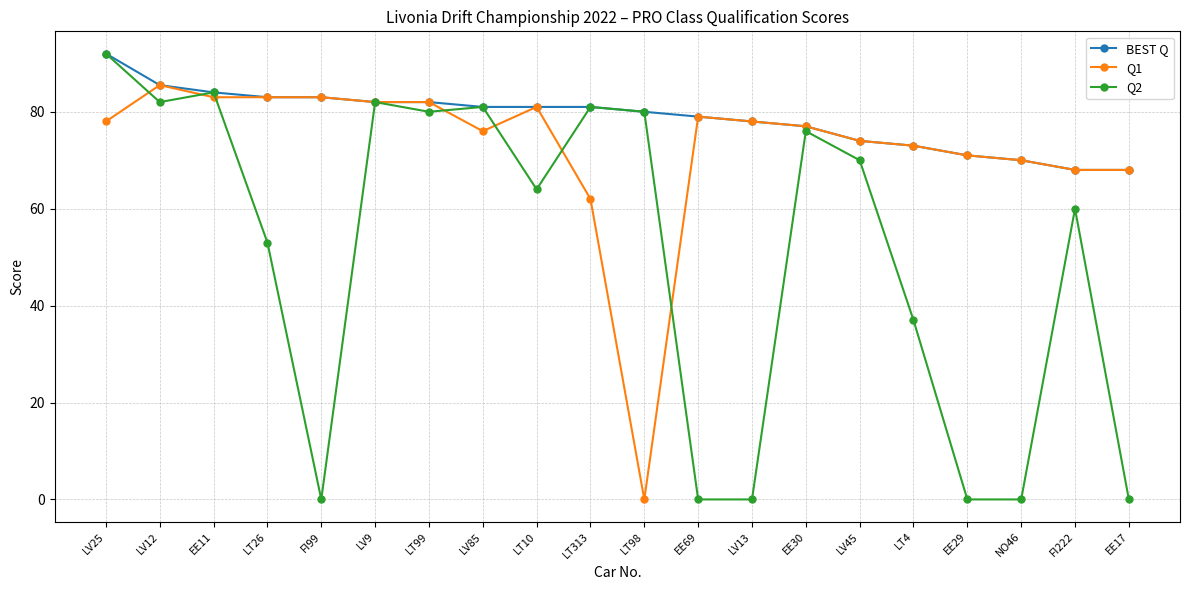

What are all the series names shown in the legend?

BEST Q, Q1, Q2